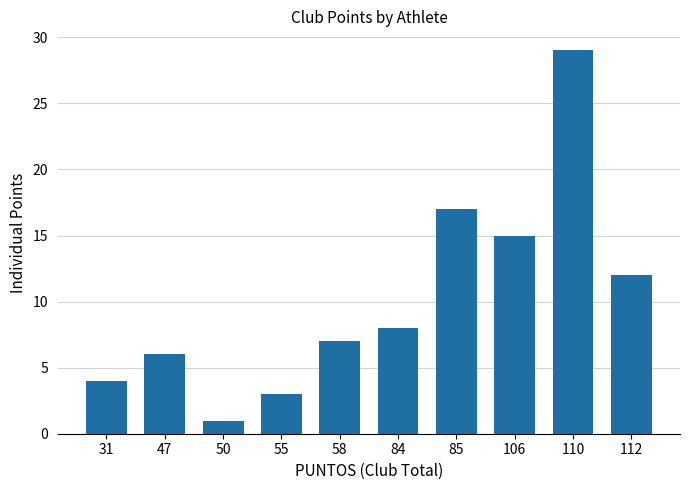

At which category does the chart reach its peak across all series?

110